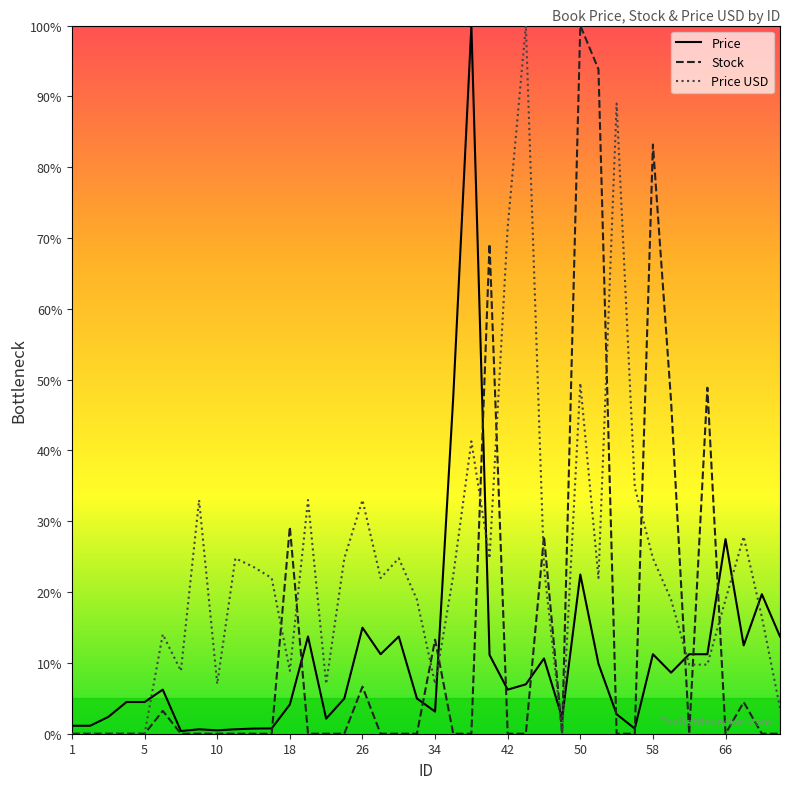

Does the chart display data point markers on the line(s)?

No